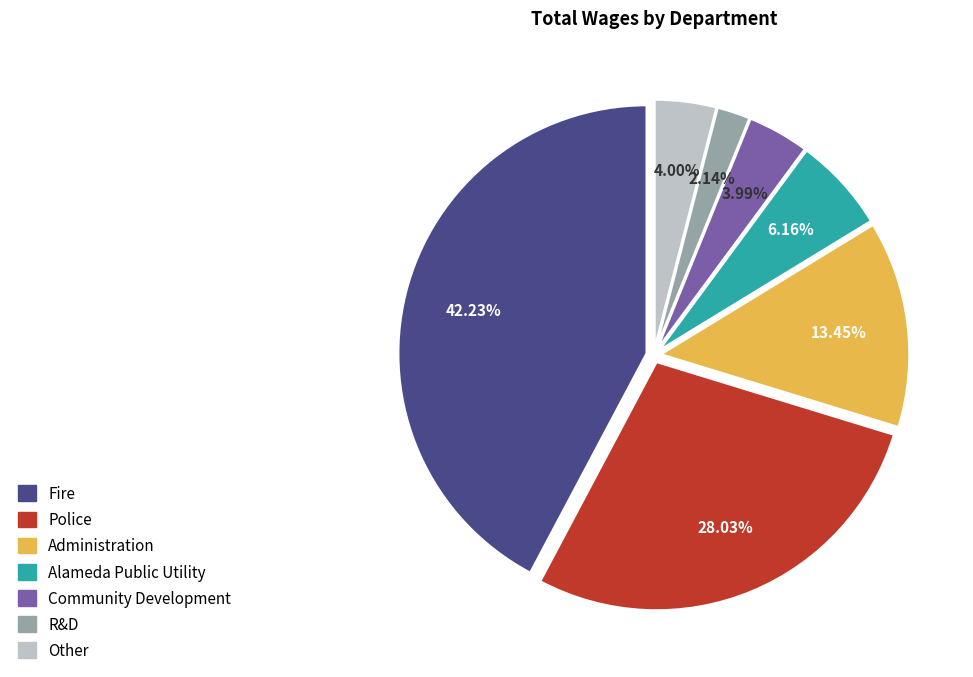

Is there a majority slice in this chart?

No